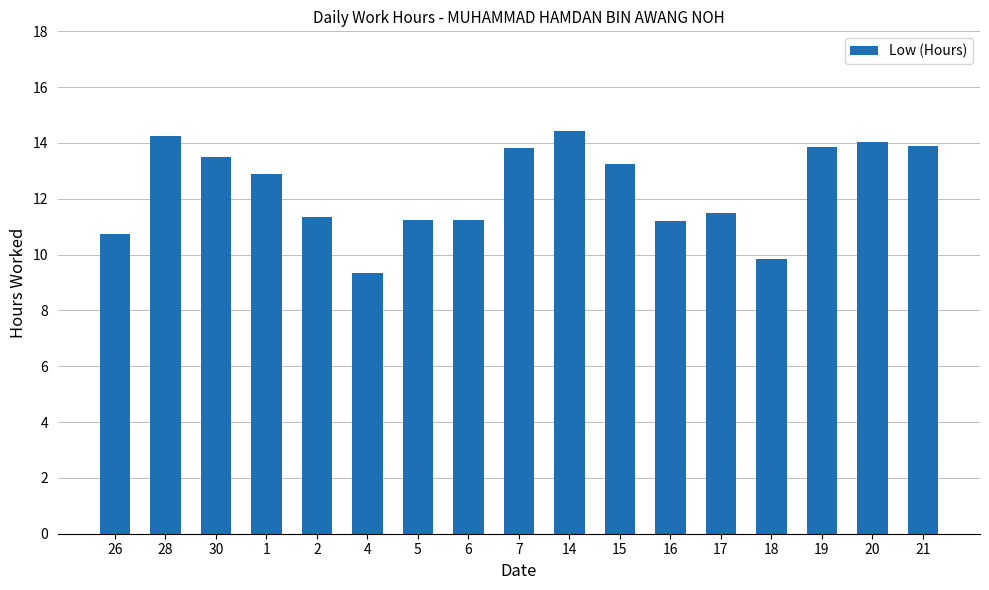

What is the average value?

12.4